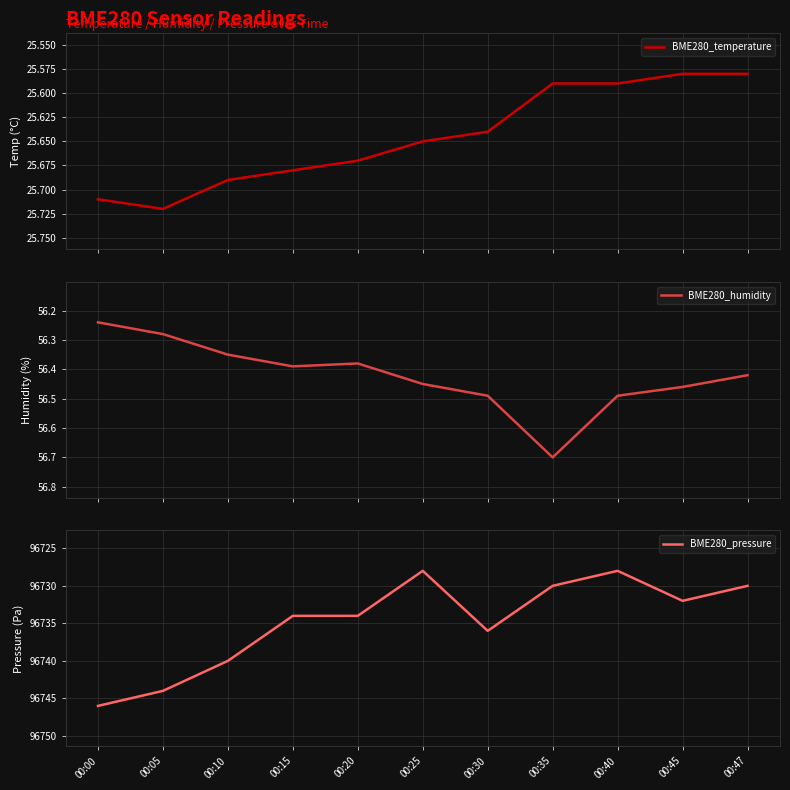

Reading left to right, list all the values displayed in this chart.

BME280_temperature: 00:00=25.7	00:05=25.7	00:10=25.7	00:15=25.7	00:20=25.7	00:25=25.6	00:30=25.6	00:35=25.6	00:40=25.6	00:45=25.6	00:47=25.6
BME280_humidity: 00:00=56.2	00:05=56.3	00:10=56.4	00:15=56.4	00:20=56.4	00:25=56.5	00:30=56.5	00:35=56.7	00:40=56.5	00:45=56.5	00:47=56.4
BME280_pressure: 00:00=96746.0	00:05=96744.0	00:10=96740.0	00:15=96734.0	00:20=96734.0	00:25=96728.0	00:30=96736.0	00:35=96730.0	00:40=96728.0	00:45=96732.0	00:47=96730.0